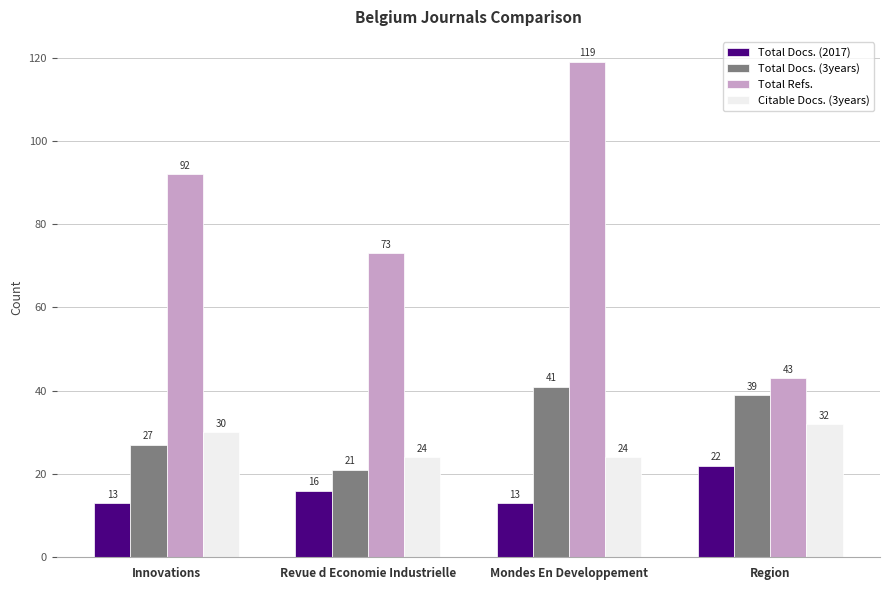

Is it true that Citable Docs. (3years) equals 6 at Innovations?

False